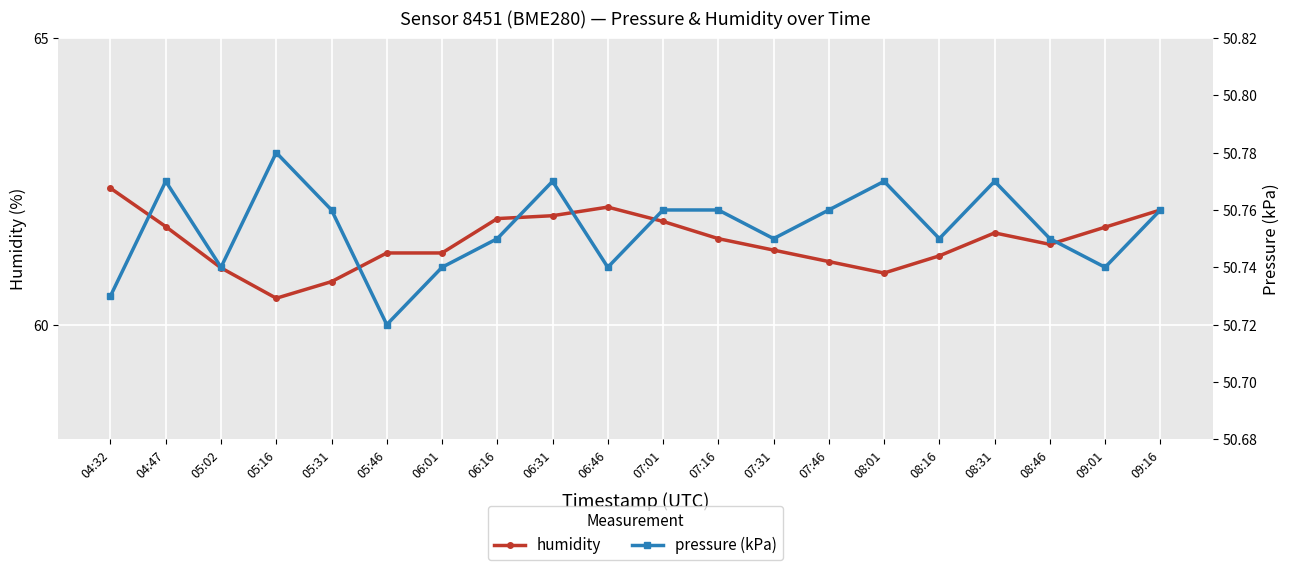

Reading right to left, what are all the values shown in this chart?

humidity: 09:16=62.0	09:01=61.7	08:46=61.4	08:31=61.6	08:16=61.2	08:01=60.9	07:46=61.1	07:31=61.3	07:16=61.5	07:01=61.8	06:46=62.0	06:31=61.9	06:16=61.9	06:01=61.2	05:46=61.2	05:31=60.8	05:16=60.5	05:02=61.0	04:47=61.7	04:32=62.4
pressure (kPa): 09:16=50.8	09:01=50.7	08:46=50.8	08:31=50.8	08:16=50.8	08:01=50.8	07:46=50.8	07:31=50.8	07:16=50.8	07:01=50.8	06:46=50.7	06:31=50.8	06:16=50.8	06:01=50.7	05:46=50.7	05:31=50.8	05:16=50.8	05:02=50.7	04:47=50.8	04:32=50.7